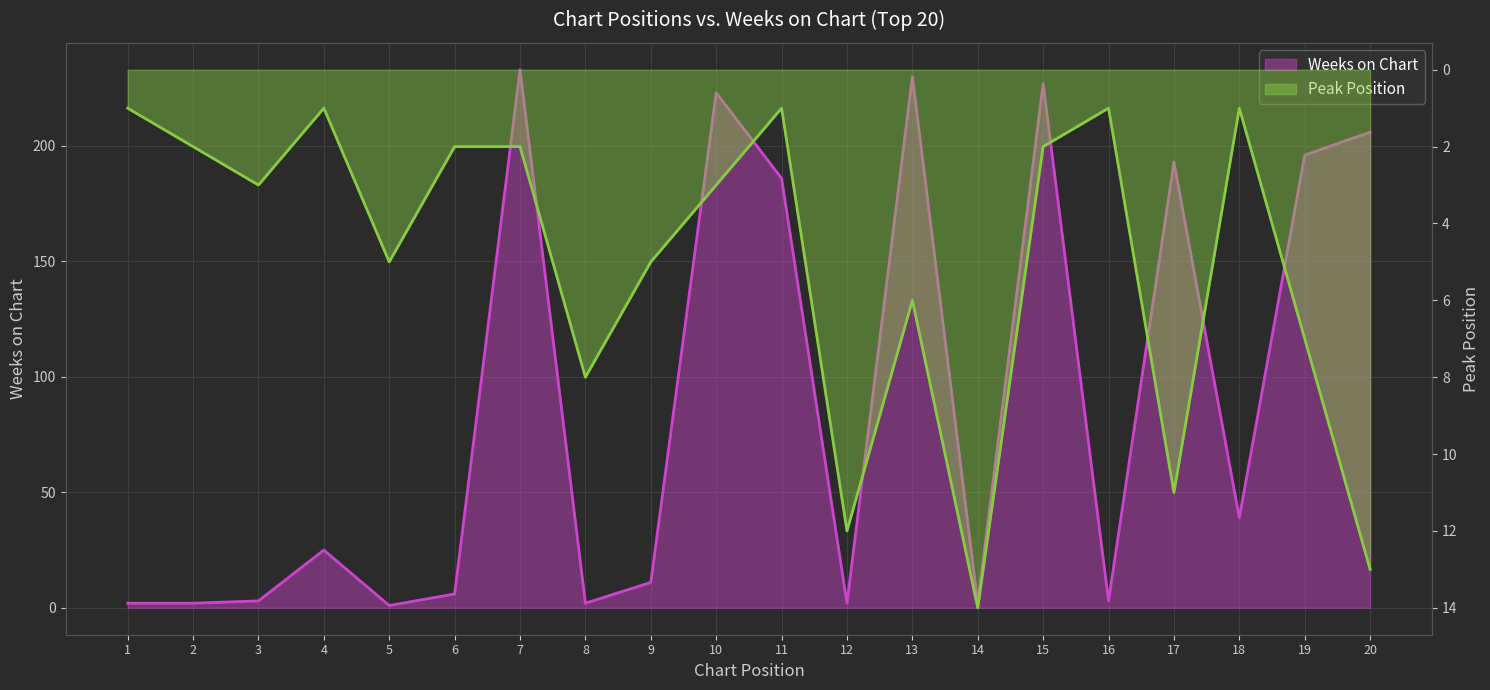

In Peak Position, how many points are higher than both neighbors (excluding endpoints)?

6